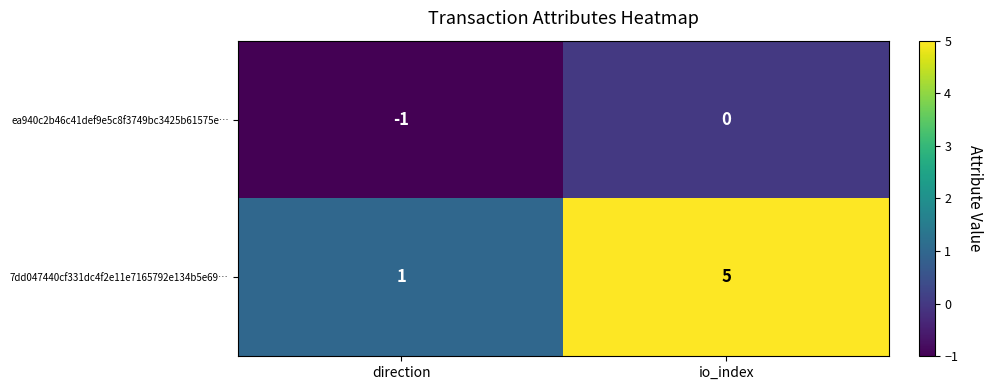

Rank the series at direction from highest to lowest value.

7dd047440cf331dc4f2e11e7165792e134b5e69…, ea940c2b46c41def9e5c8f3749bc3425b61575e…